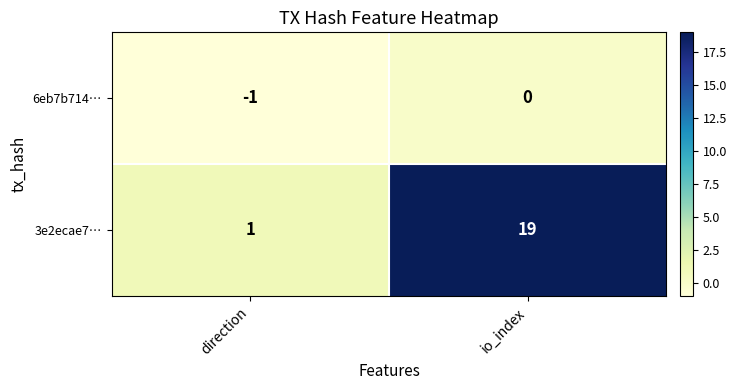

Is it true that 6eb7b714… equals -2 at direction?

False